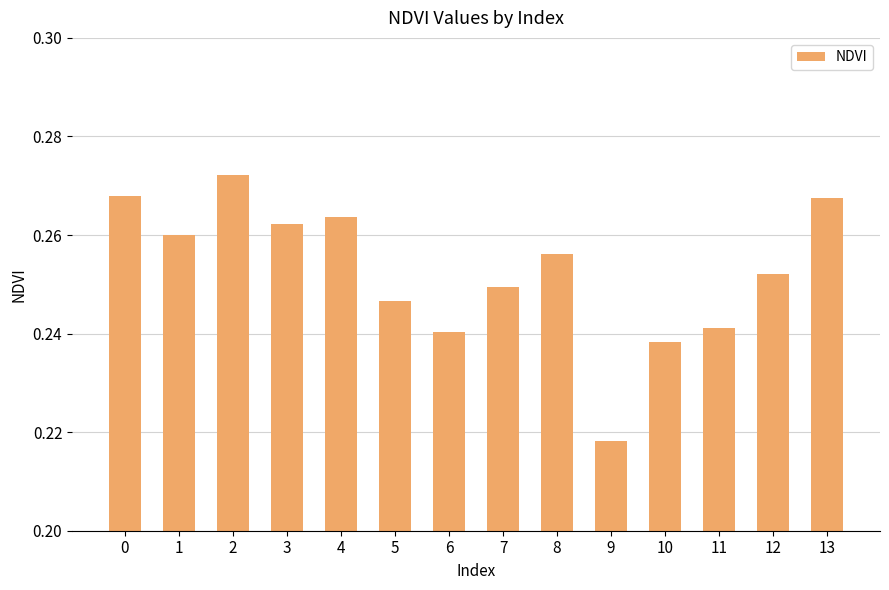

Is it true that the value at 3 is 0.4?

False